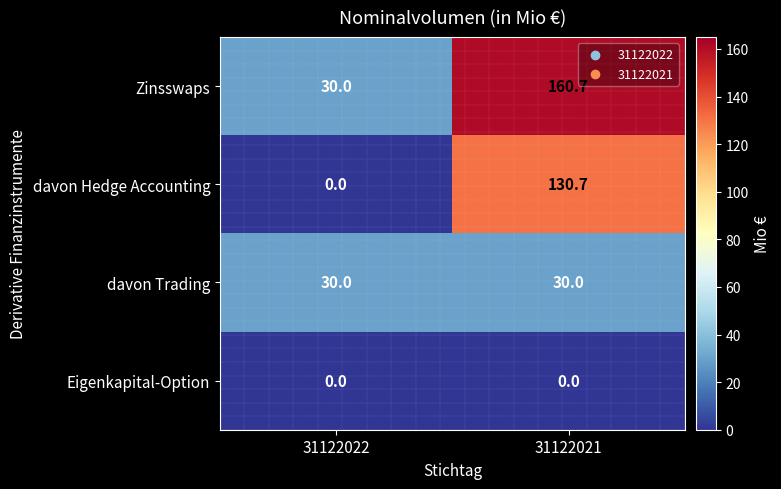

Where does the Zinsswaps series first go above 160?

31122021